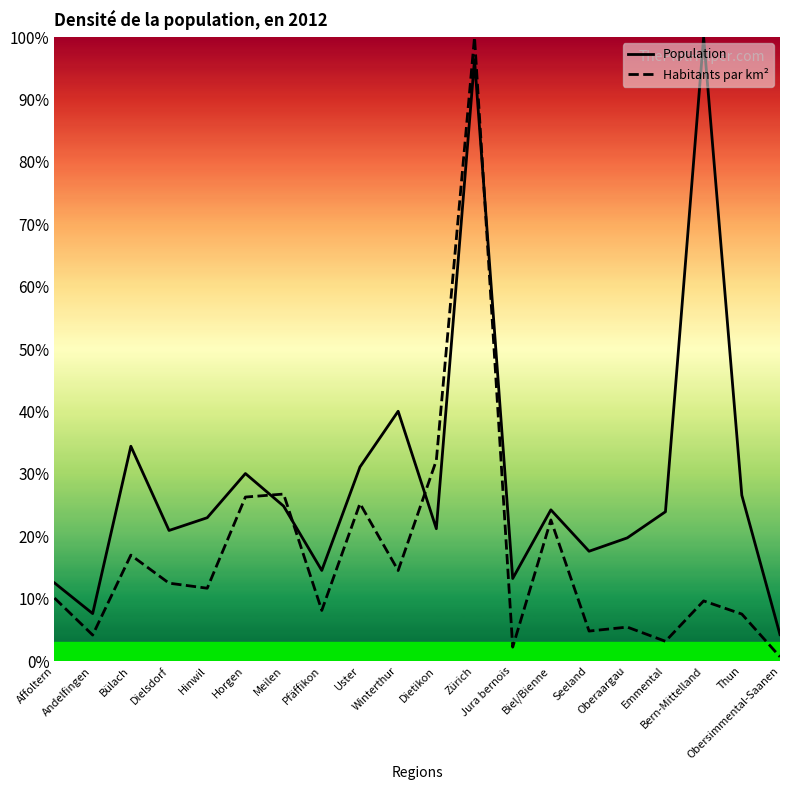

In Habitants par km², how many points are higher than both neighbors (excluding endpoints)?

7